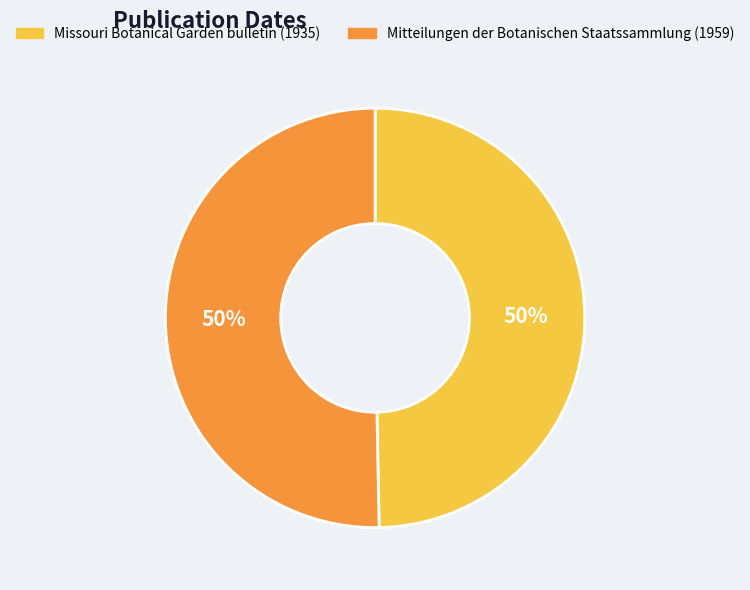

How many slices are in this pie chart?

2